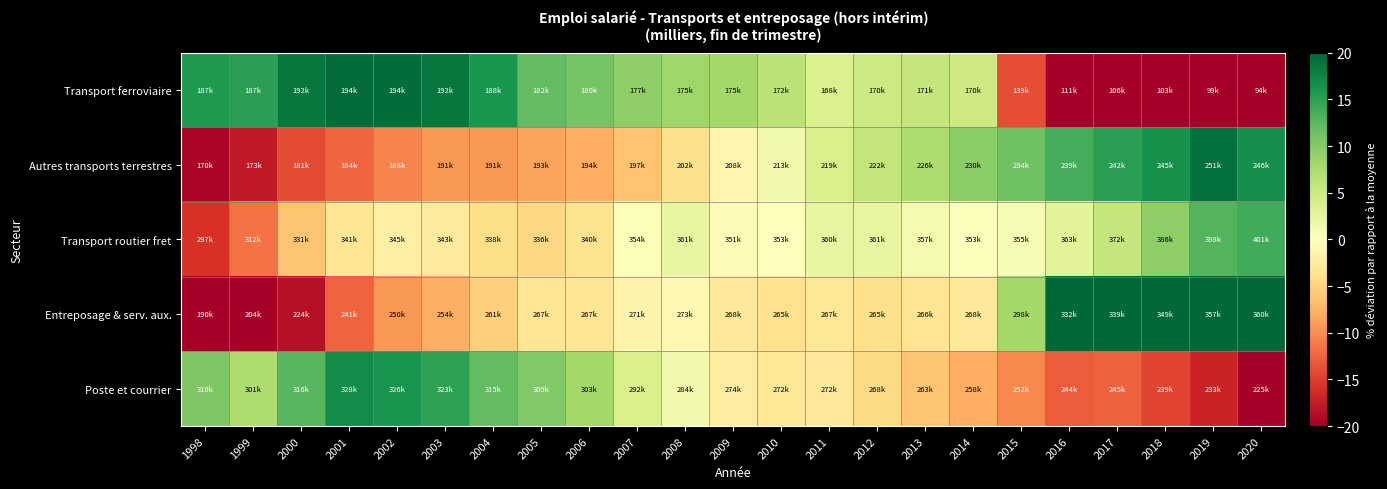

What is the total value across all series at 2003?

13.9